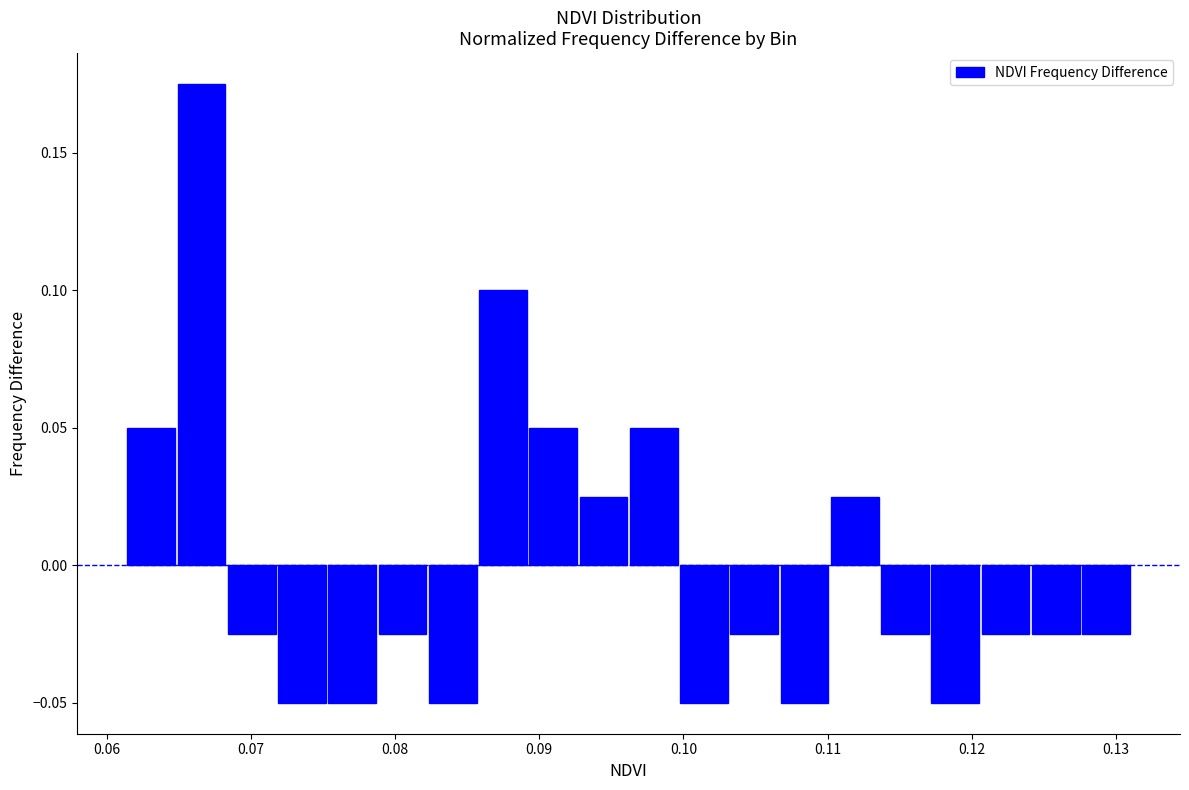

Read against the x-axis, roughly where is the centre of the tallest bar?

0.067